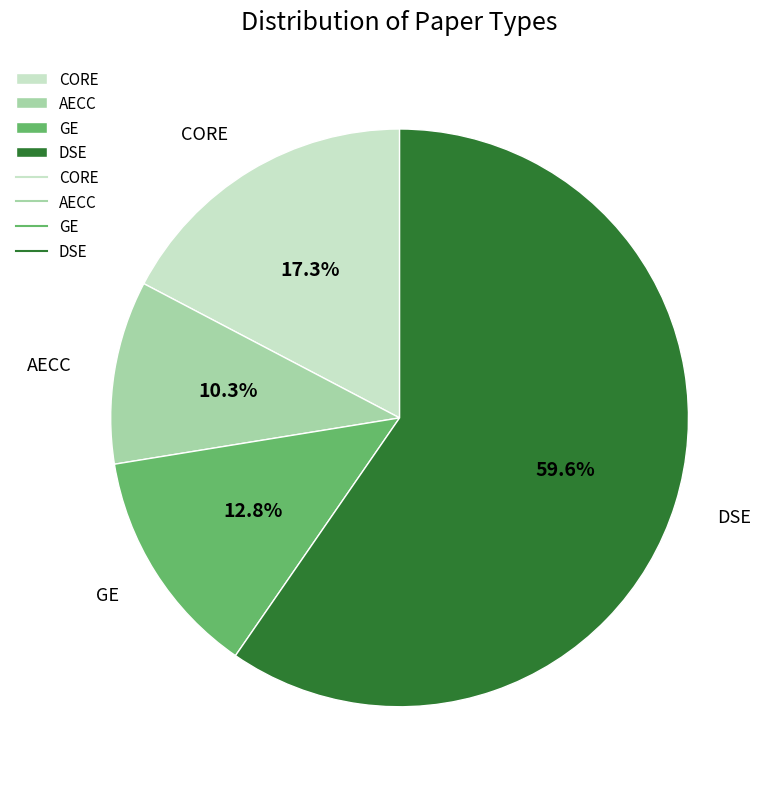

To the nearest percent, what is the combined percentage of GE and AECC?

23%